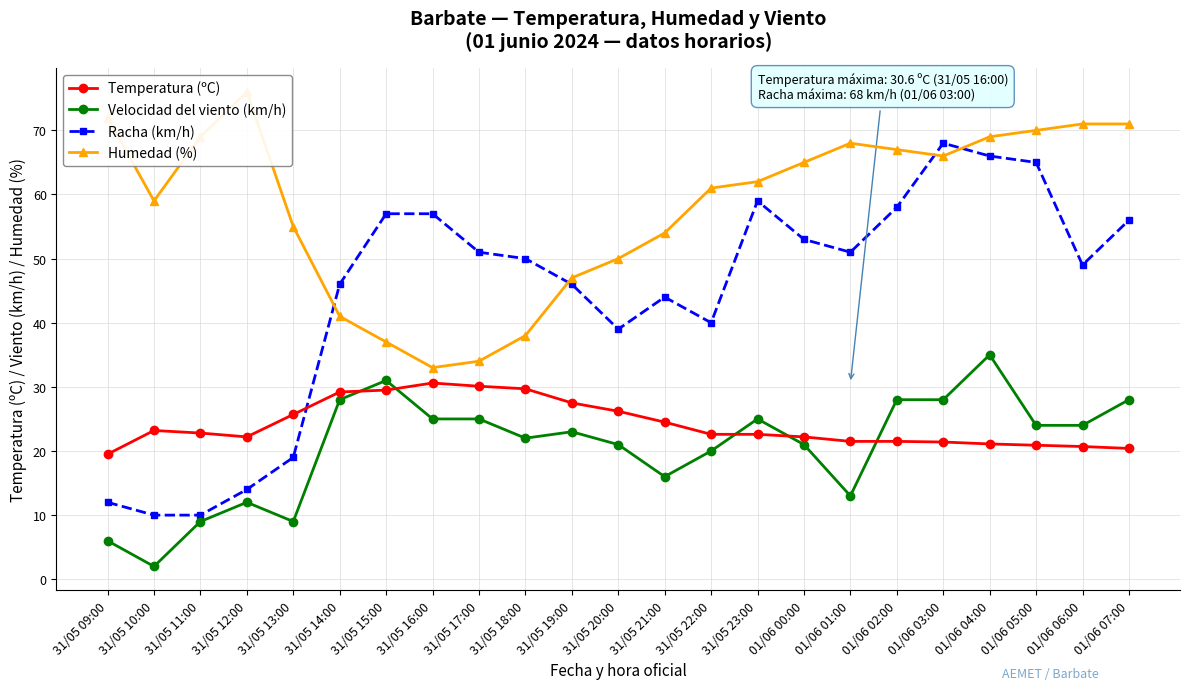

How many lines are shown in the chart?

4